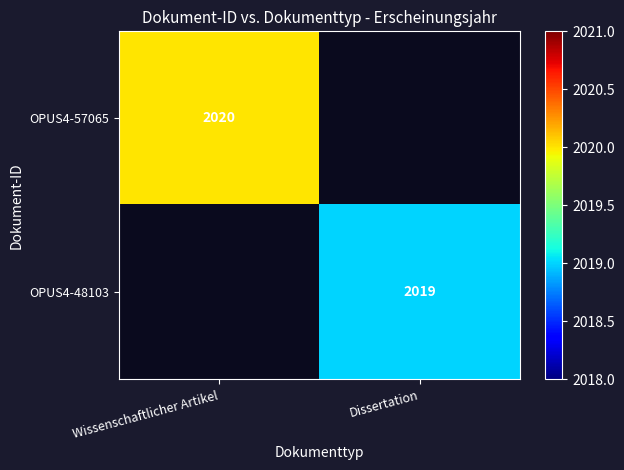

The value of OPUS4-57065 at Wissenschaftlicher Artikel is 2873. True or false?

False